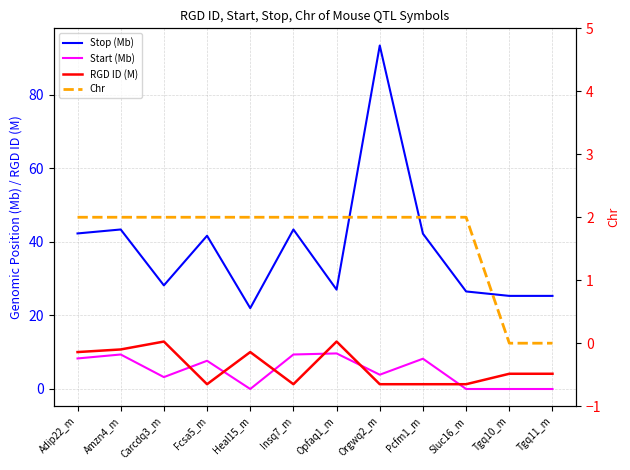

What is the label of the 11th point from the left?

Tgq10_m